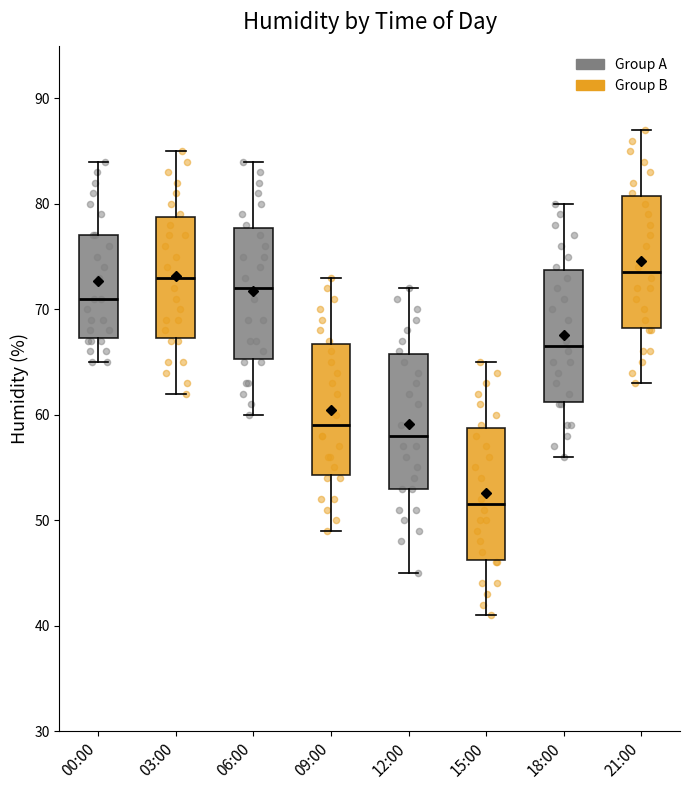

Reading left to right, read every box against the y-axis: the position of its median line, the range the box covers, and the ends of its whiskers. The values are not printed on the chart, so give them approximately, as read against the axis.

00:00: median 71, box 67 to 77, whiskers 65 to 84
03:00: median 73, box 67 to 79, whiskers 62 to 85
06:00: median 72, box 65 to 78, whiskers 60 to 84
09:00: median 59, box 54 to 67, whiskers 49 to 73
12:00: median 58, box 53 to 66, whiskers 45 to 72
15:00: median 52, box 46 to 59, whiskers 41 to 65
18:00: median 67, box 61 to 74, whiskers 56 to 80
21:00: median 74, box 68 to 81, whiskers 63 to 87